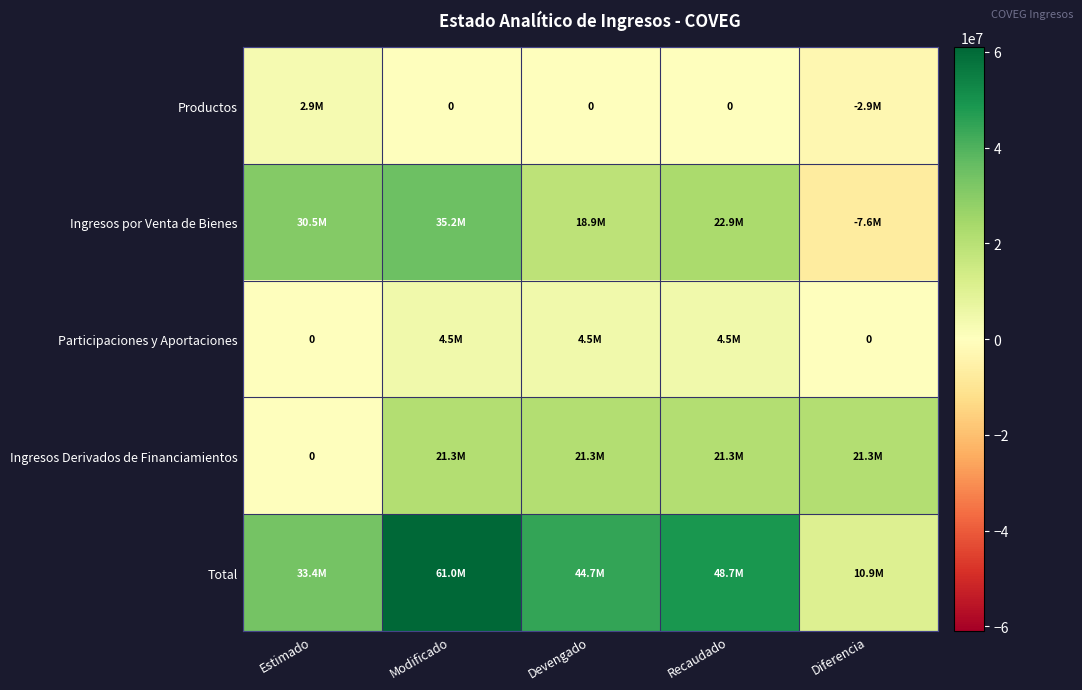

Between Recaudado and Devengado, which is larger?

Recaudado